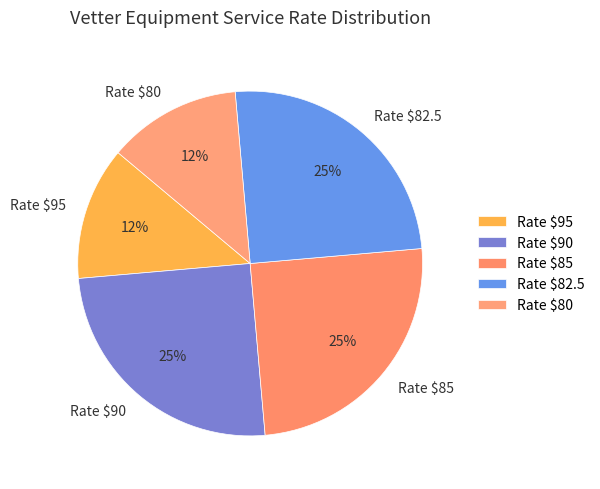

Is there any slice that represents more than half of the pie?

No